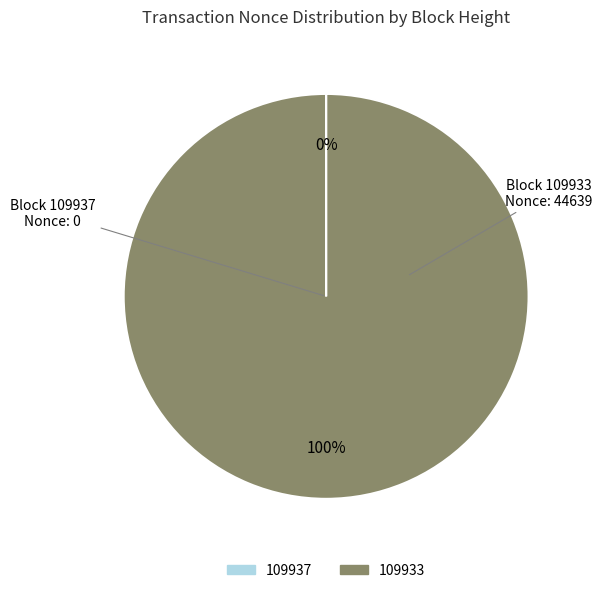

To the nearest percent, what is the average slice percentage?

50%